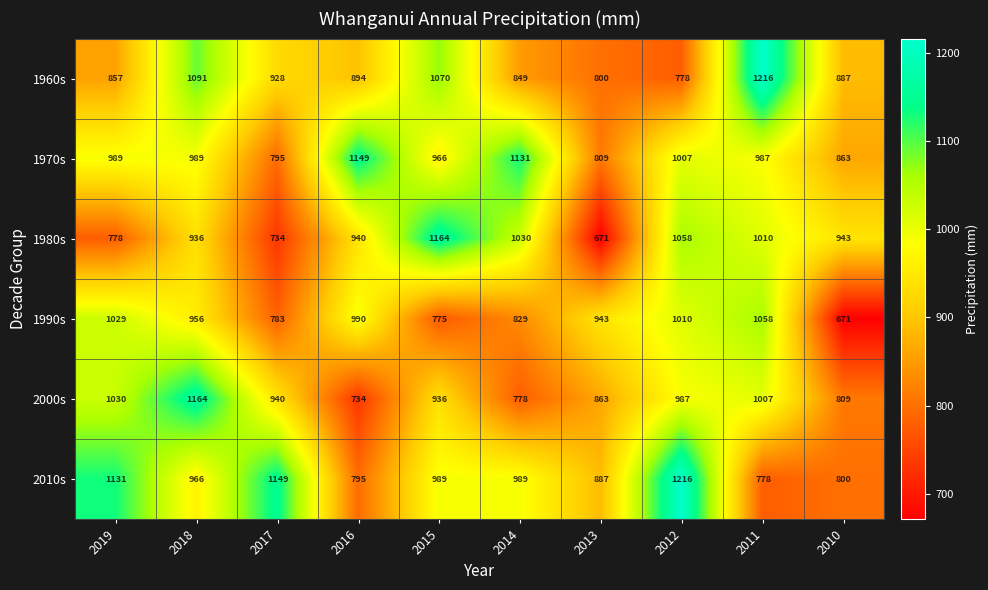

At which category is the sum across all series the highest?

2018